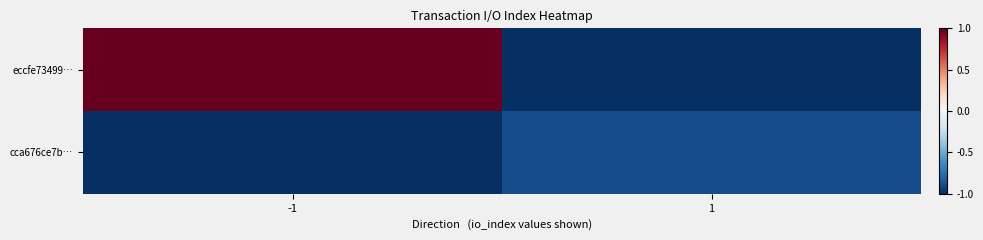

Rank the series by their average value, from lowest to highest.

cca676ce7b…, eccfe73499…